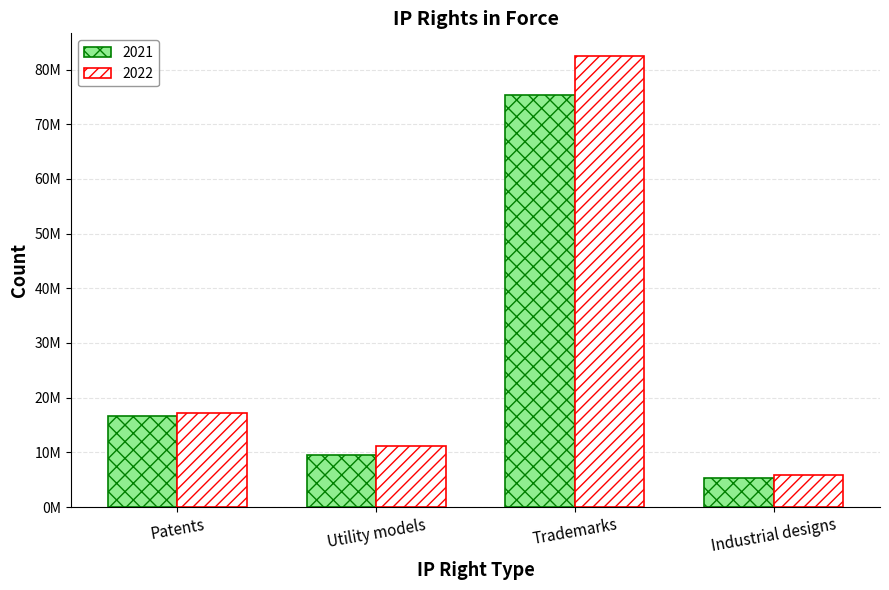

Are the bars horizontal?

No